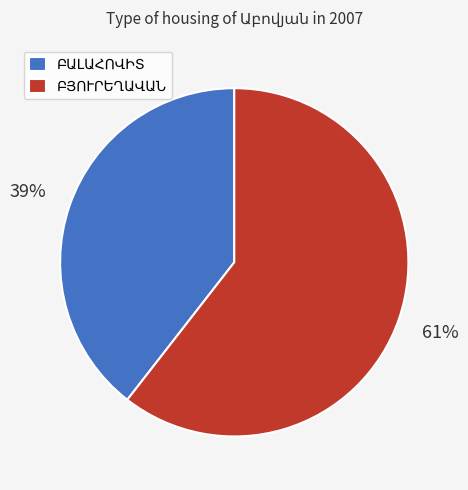

Does any single category account for the majority?

Yes